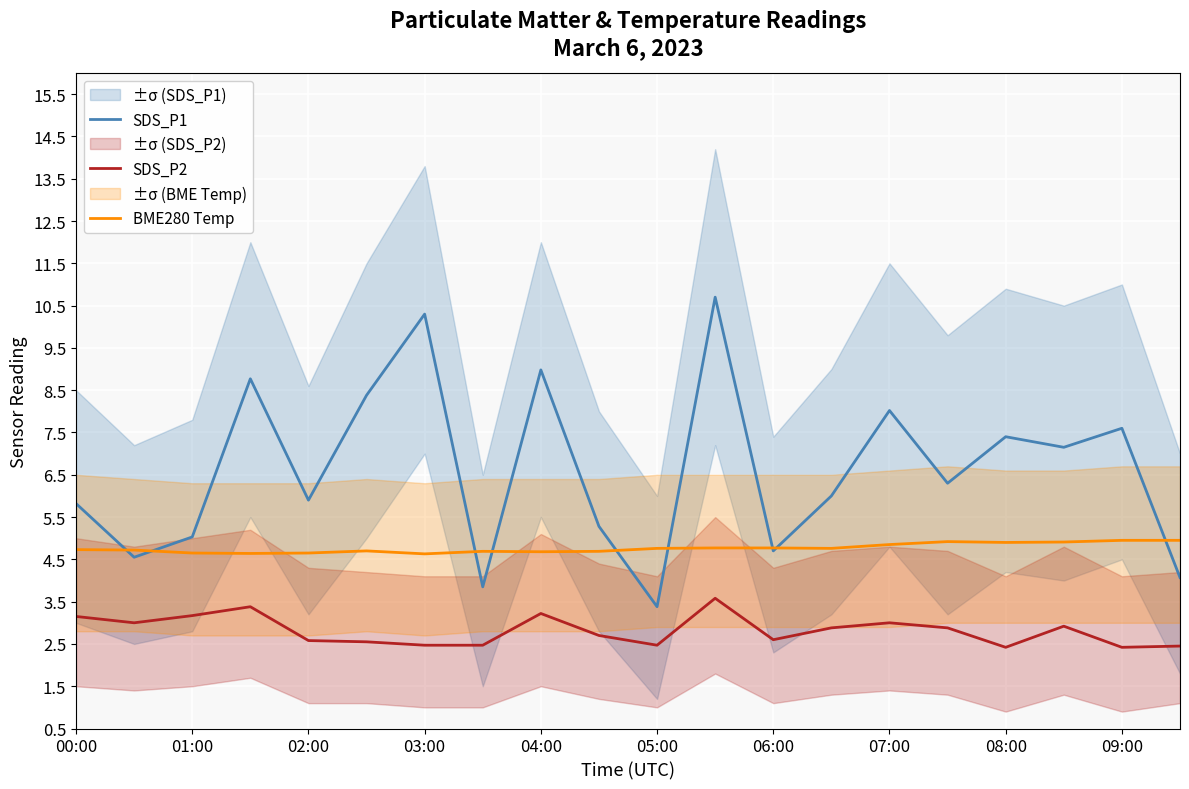

What is the lowest value of the SDS_P2 series?

2.4